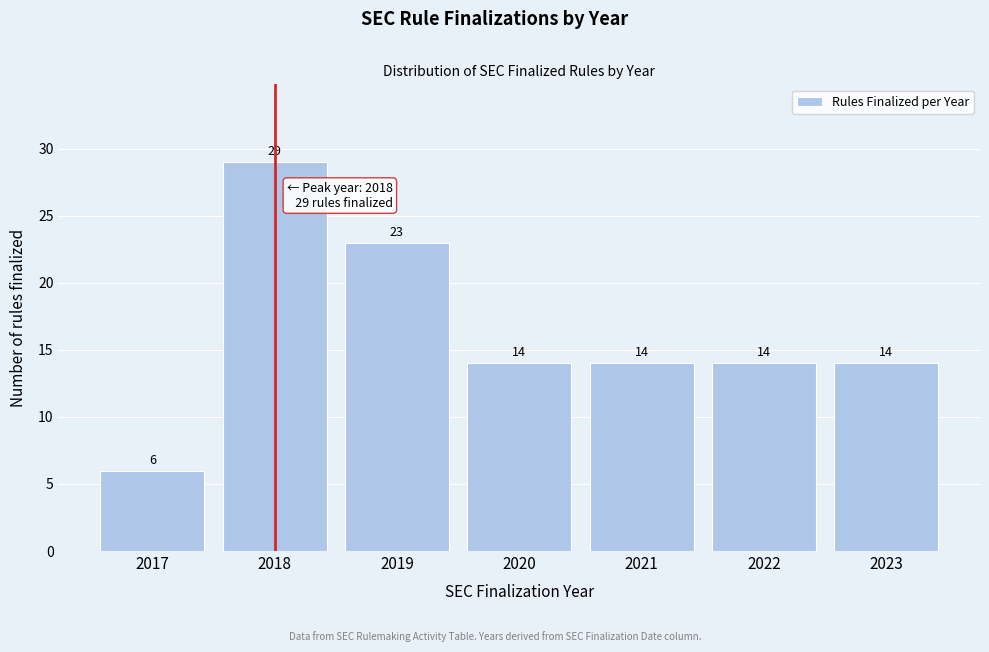

Reading left to right, what are all the values shown in this chart?

6	29	23	14	14	14	14